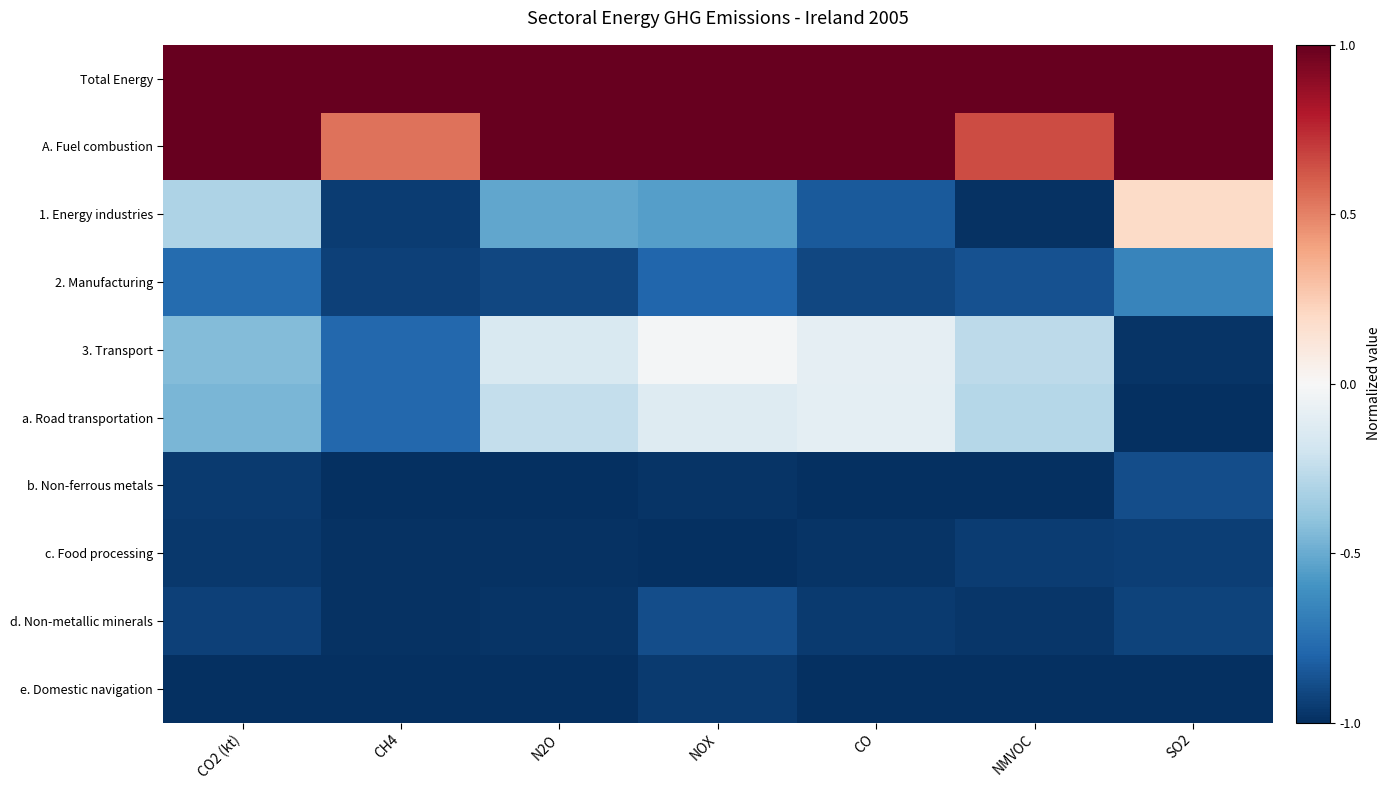

Which series changed the most between N2O and SO2?

3. Transport